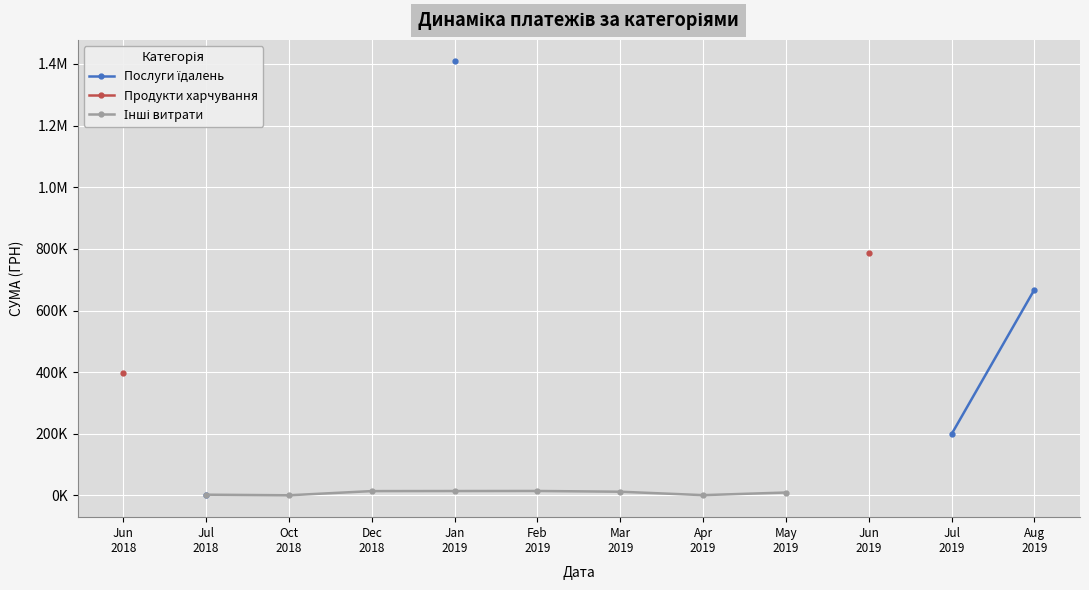

True or false: Послуги їдалень and Інші витрати intersect in this chart.

False